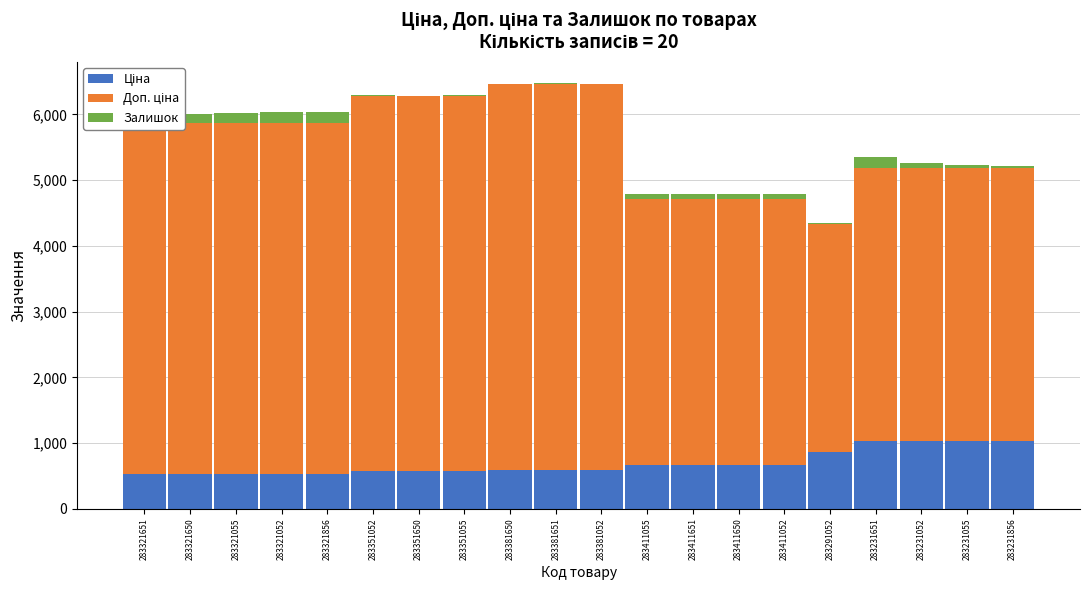

What is the value of the Ціна bar at the 4th from the left?

533.5